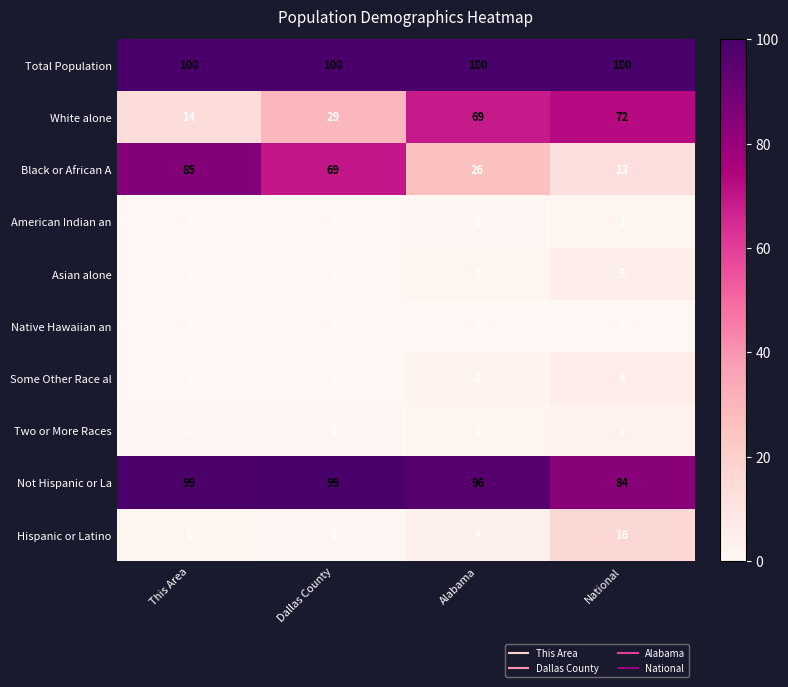

At which label does Not Hispanic or La reach its minimum?

National